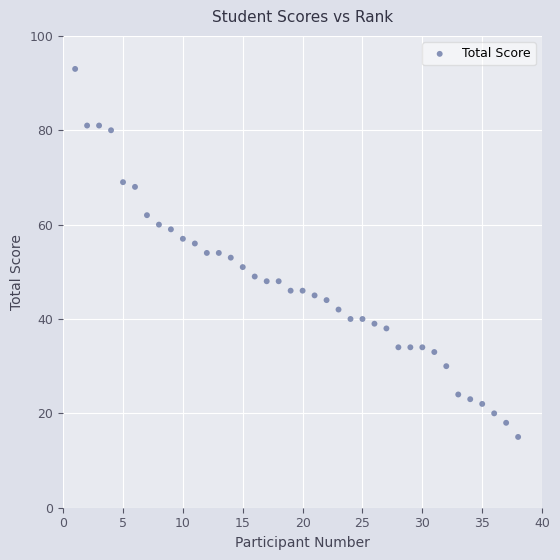

What is the range of X values (max minus min)?

37